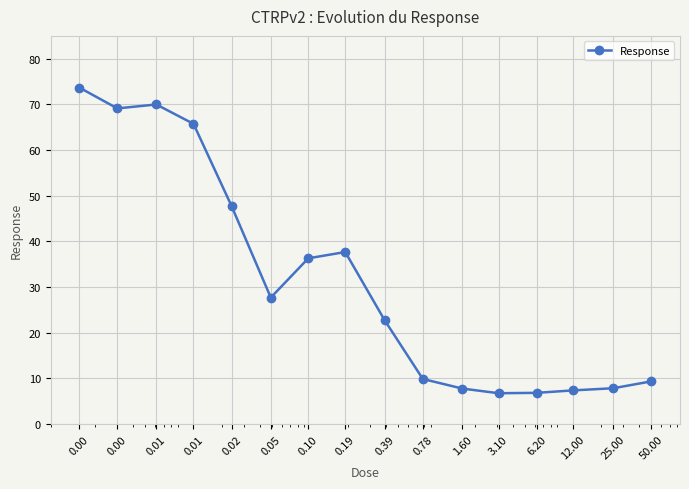

What is the difference between the maximum and minimum values?

66.9